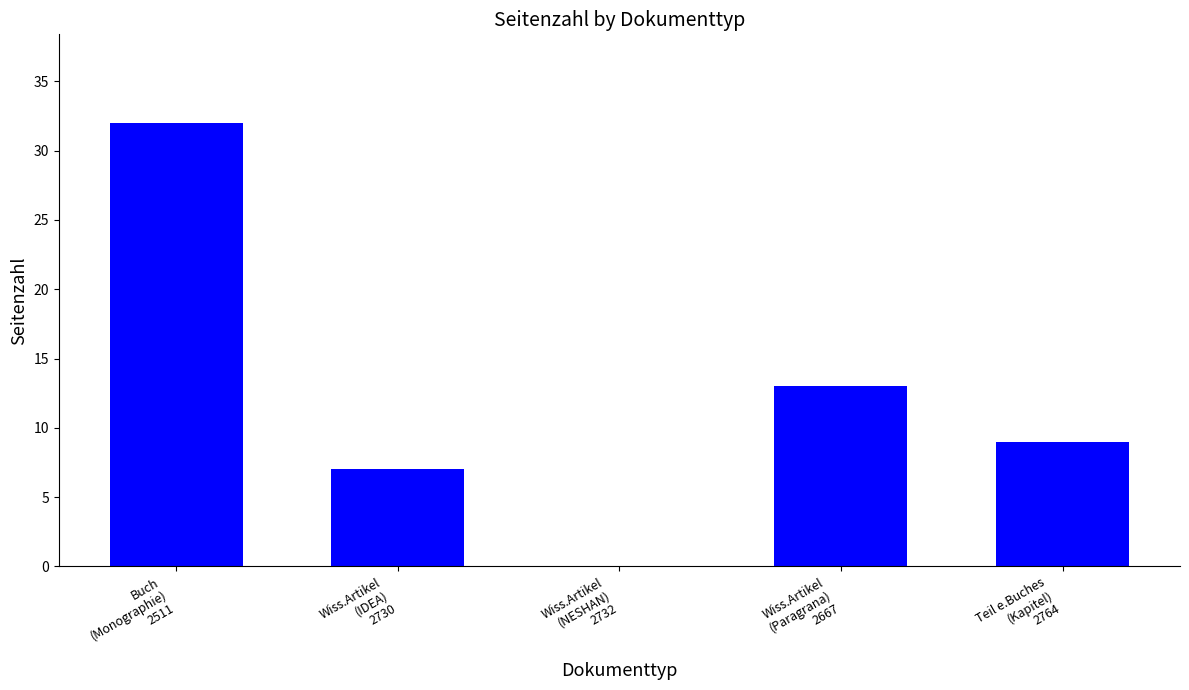

What is the sum of all values?

61